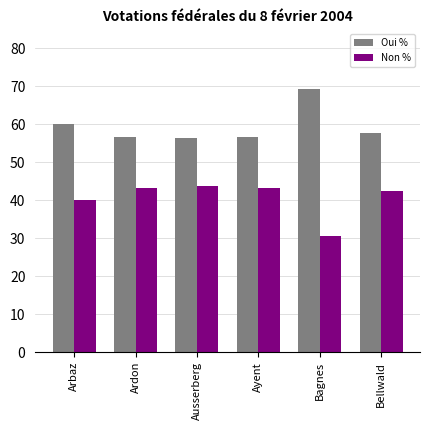

At Ayent, list the series in order from smallest to largest.

Non %, Oui %